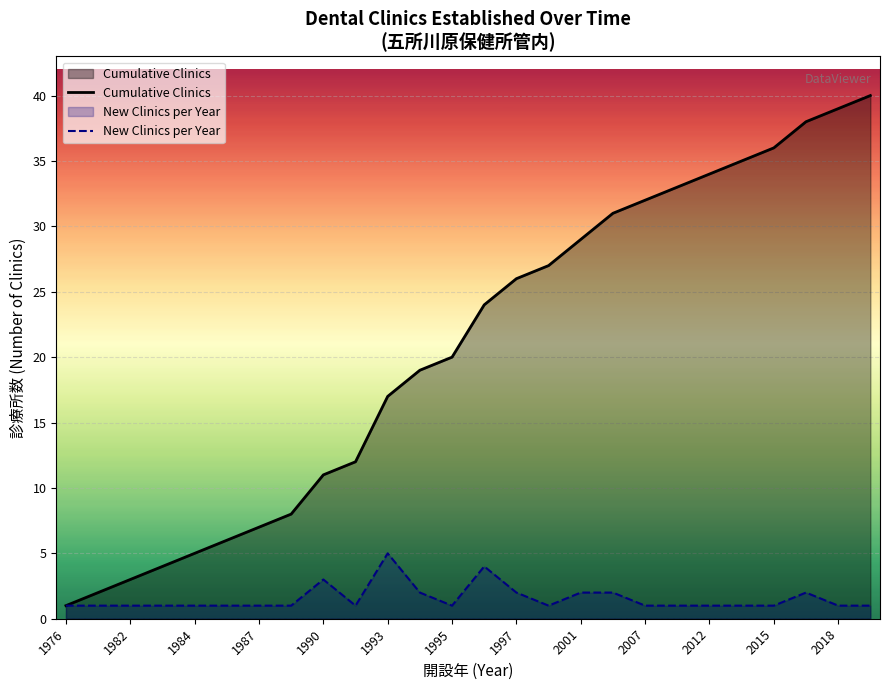

What is the value of the Cumulative Clinics point at the 24th from the left?

38